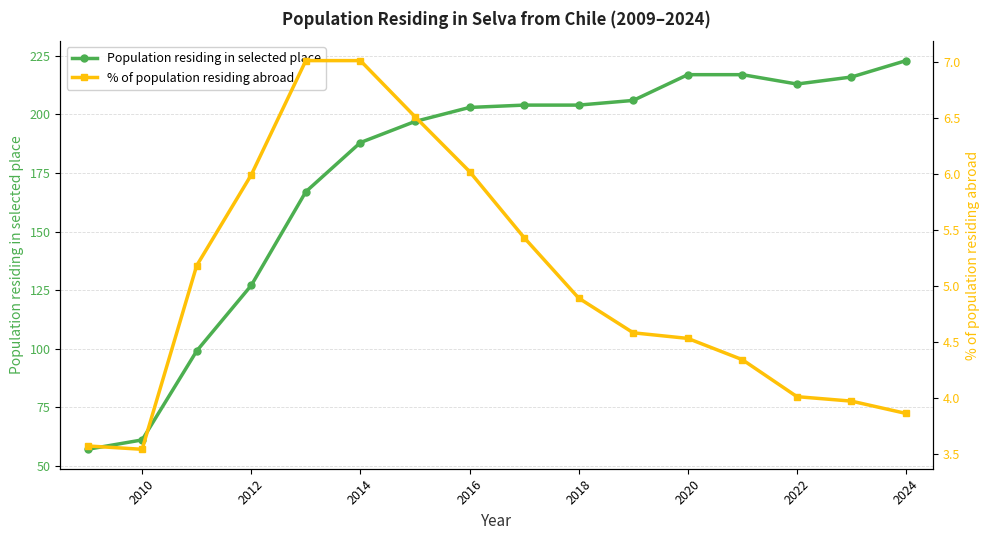

How many lines are shown in the chart?

2